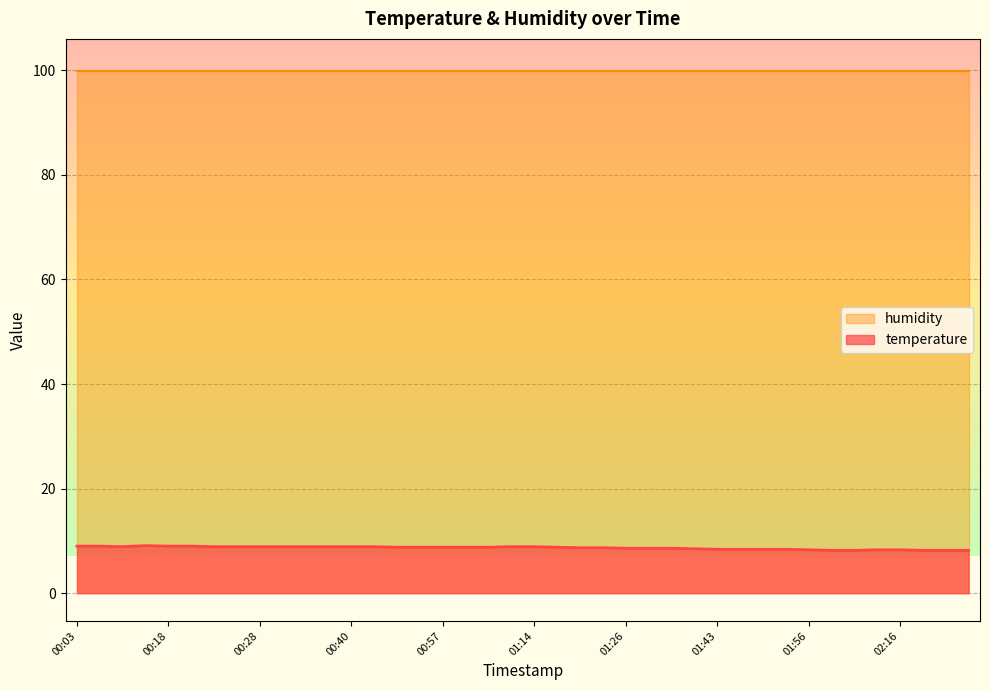

What is the label of the 16th point from the left?

00:55